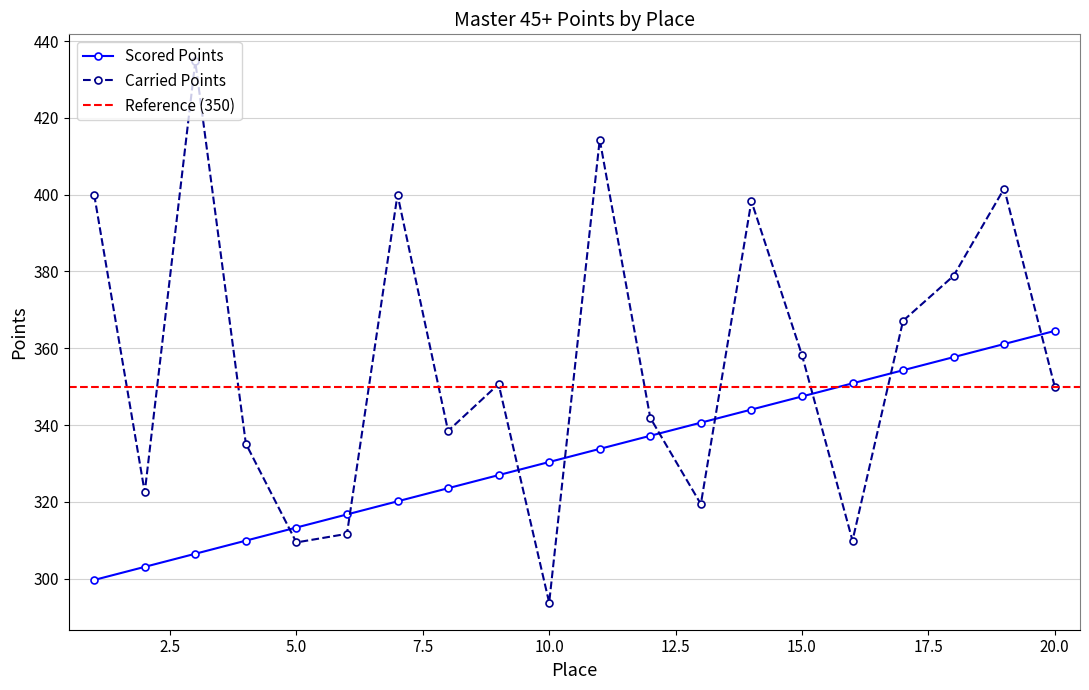

At which category does the chart reach its peak across all series?

3